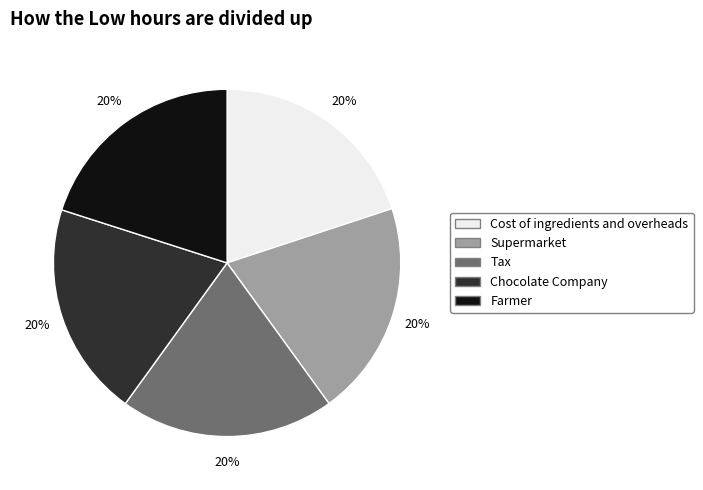

What percentage is the Chocolate Company slice, to the nearest percent?

20%